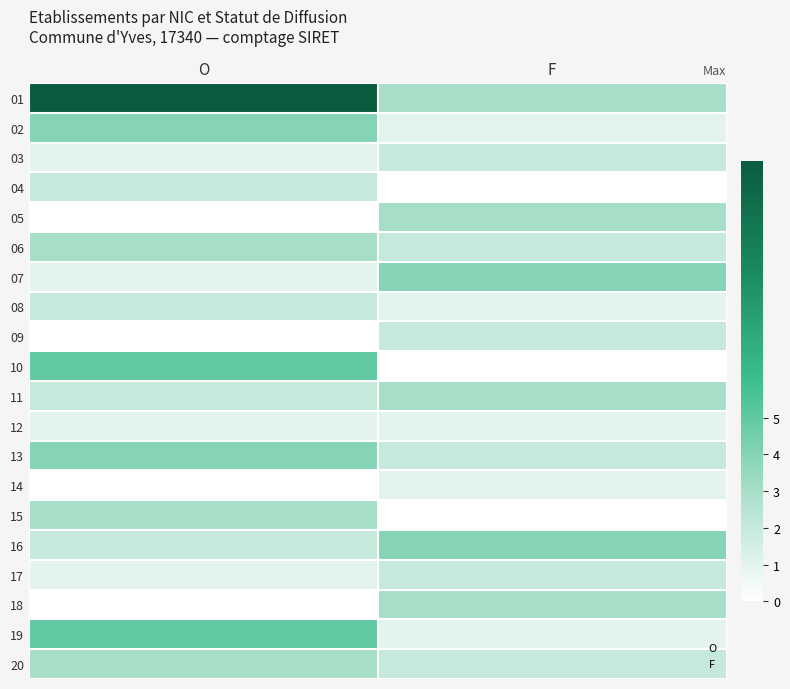

Between O and F, which is larger?

O